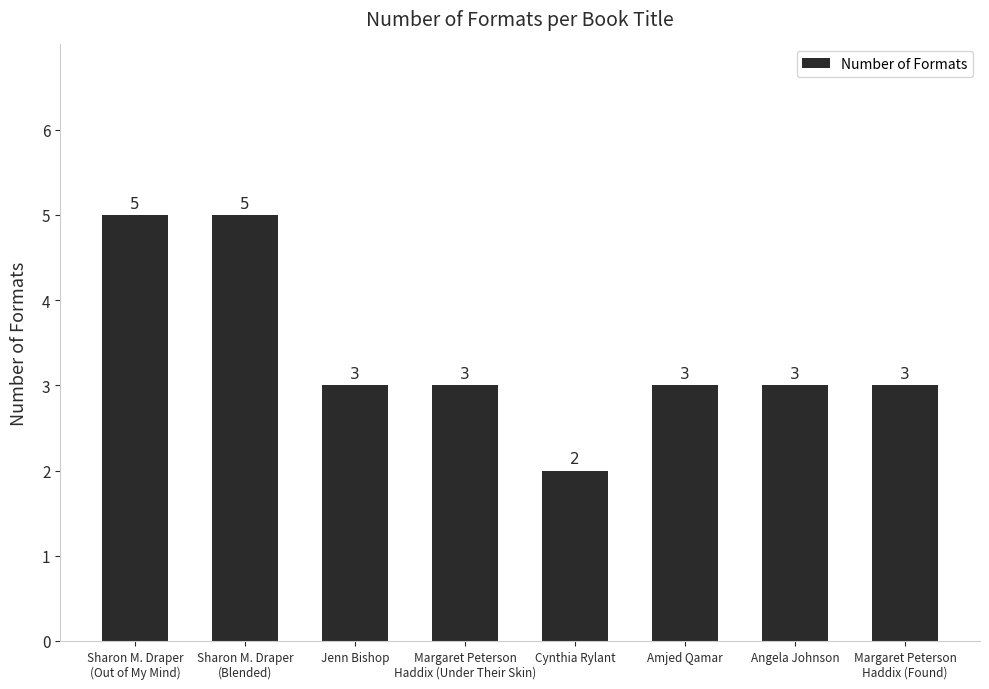

The value at Cynthia Rylant is 2. True or false?

True